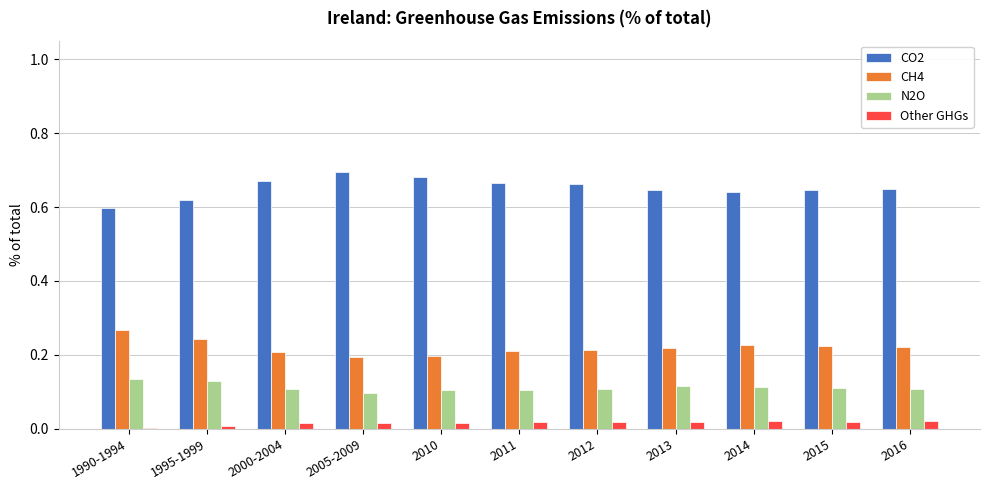

What is the sum of all CO2 values?

7.2